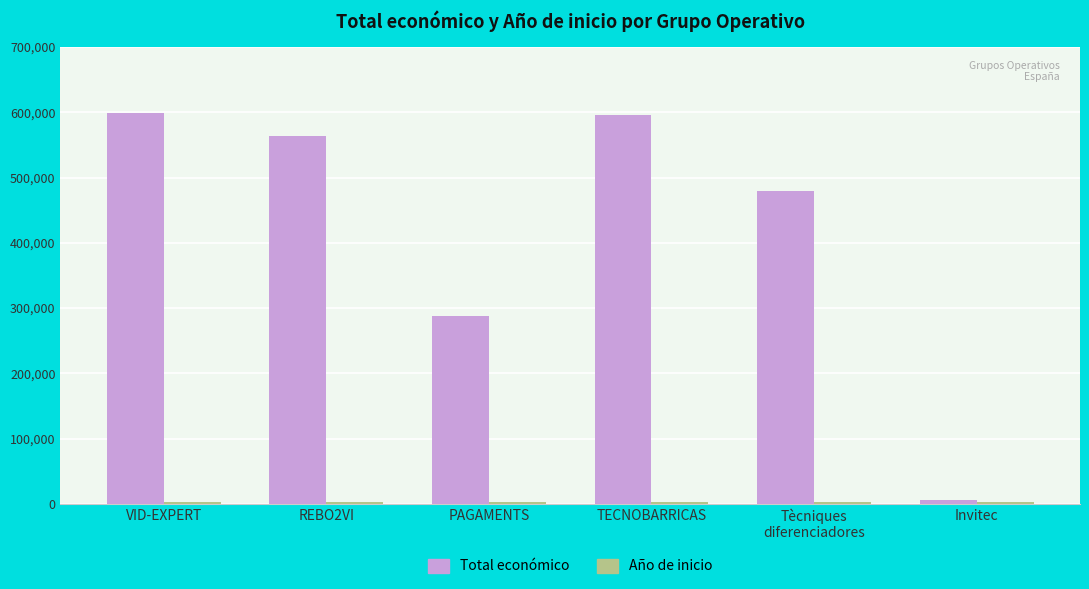

What is the greatest value displayed?

599444